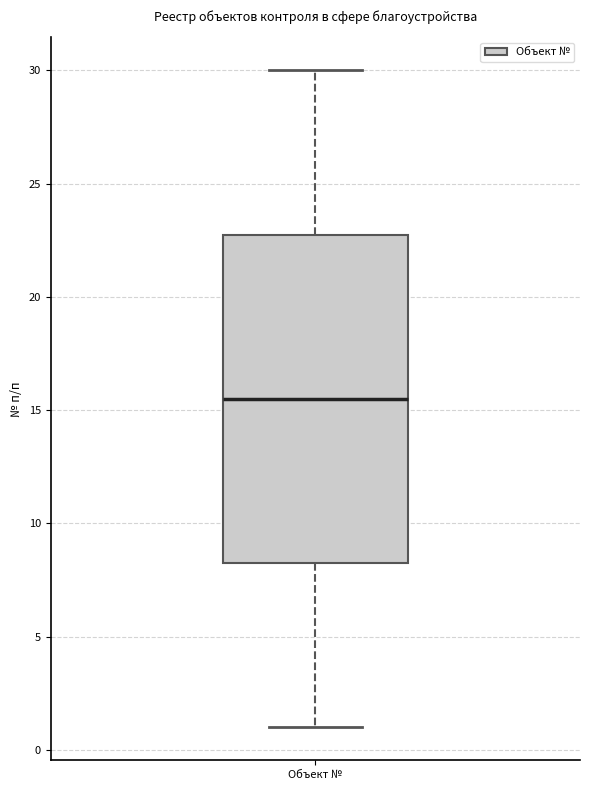

Transcribe this box plot: give where the median line is, the range the box spans, and where the two whiskers end, as read against the y-axis. The values are not printed on the chart, so give them approximately, as read against the axis.

median 15.5, box 8.5 to 23.0, whiskers 1.0 to 30.0